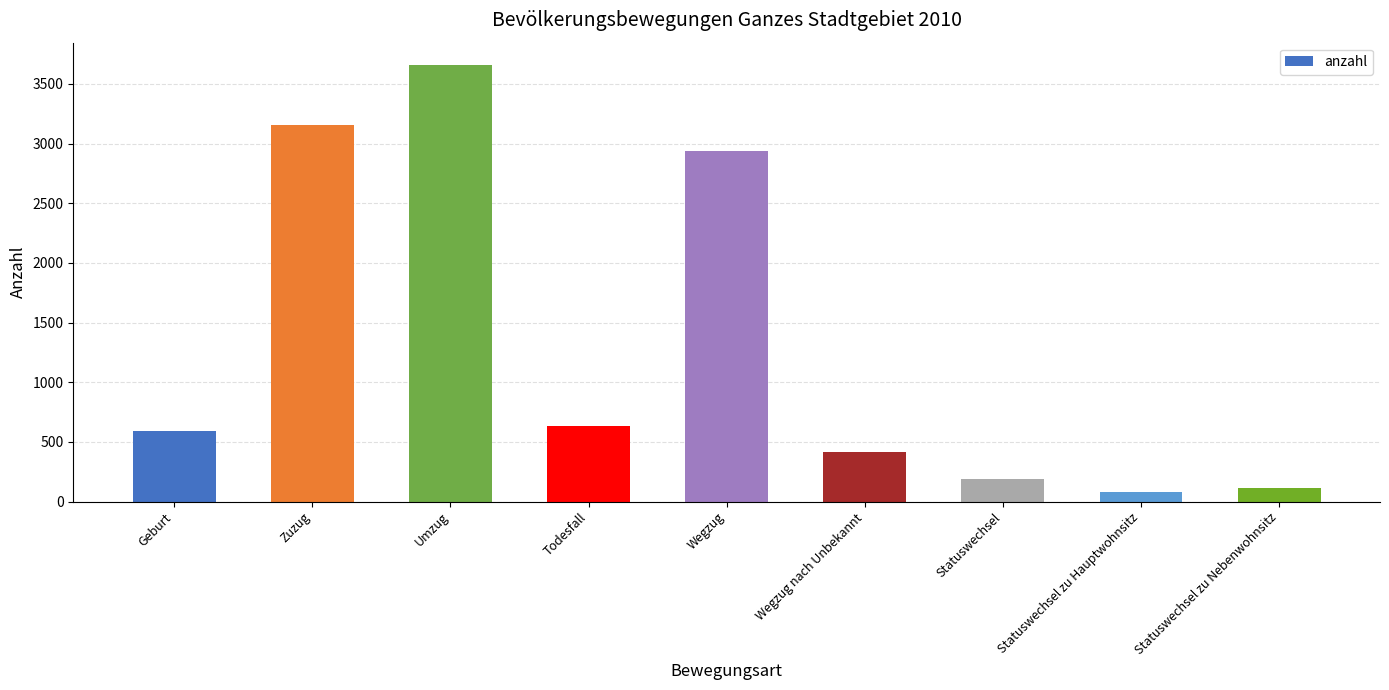

Reading right to left, list all the values displayed in this chart.

Statuswechsel zu Nebenwohnsitz=110	Statuswechsel zu Hauptwohnsitz=79	Statuswechsel=189	Wegzug nach Unbekannt=414	Wegzug=2935	Todesfall=629	Umzug=3663	Zuzug=3155	Geburt=588